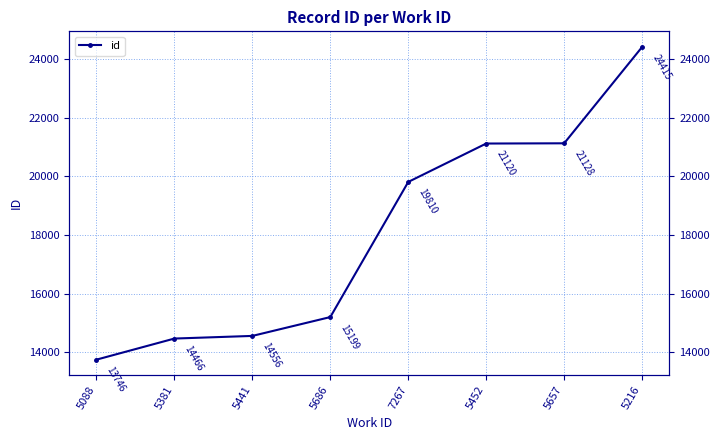

Where is the data nearest to the value 19080?

7267